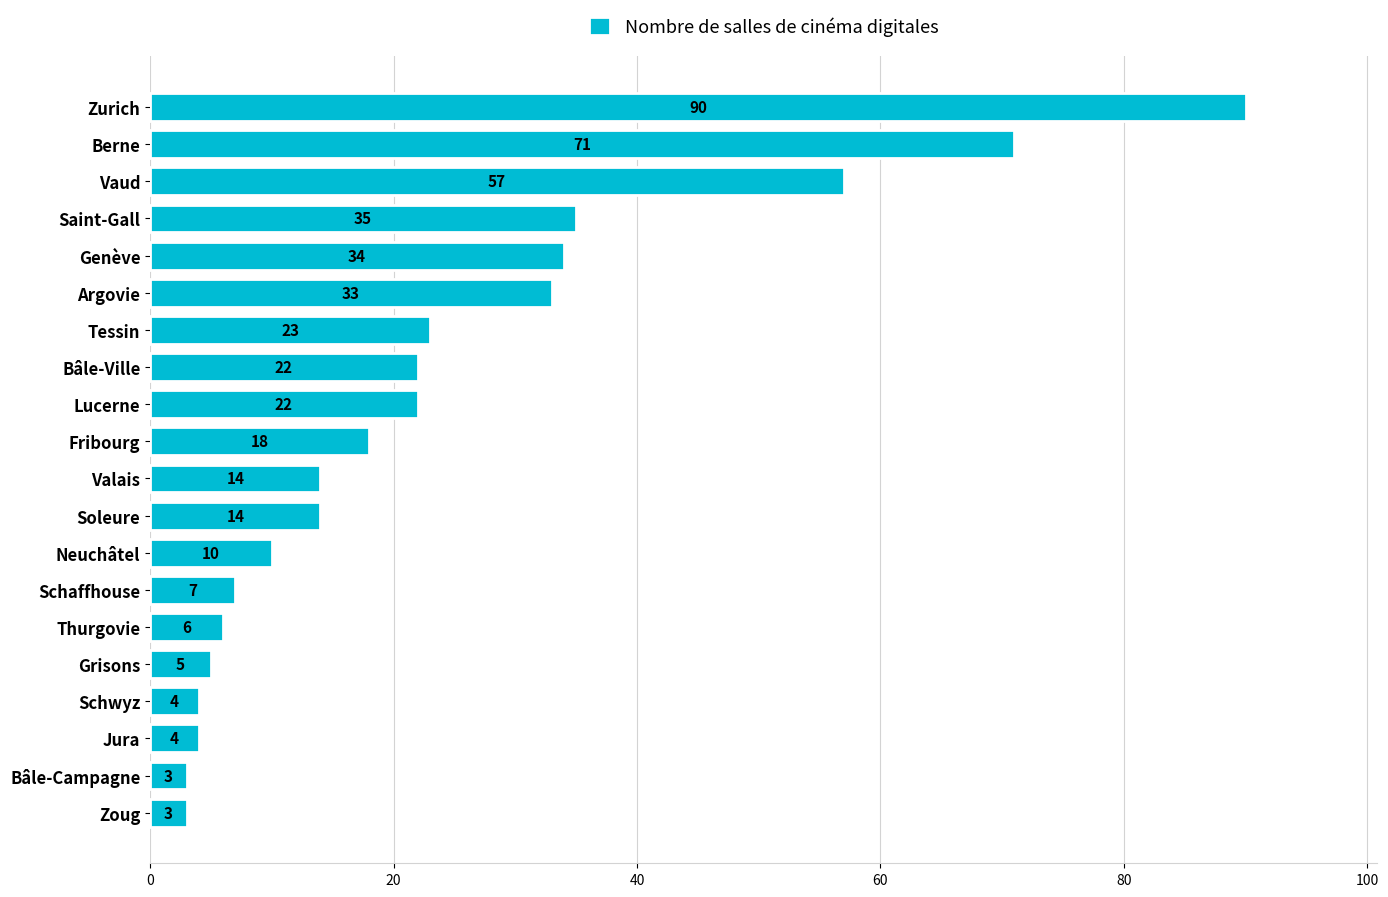

What is the change in value from Saint-Gall to Zurich?

+55